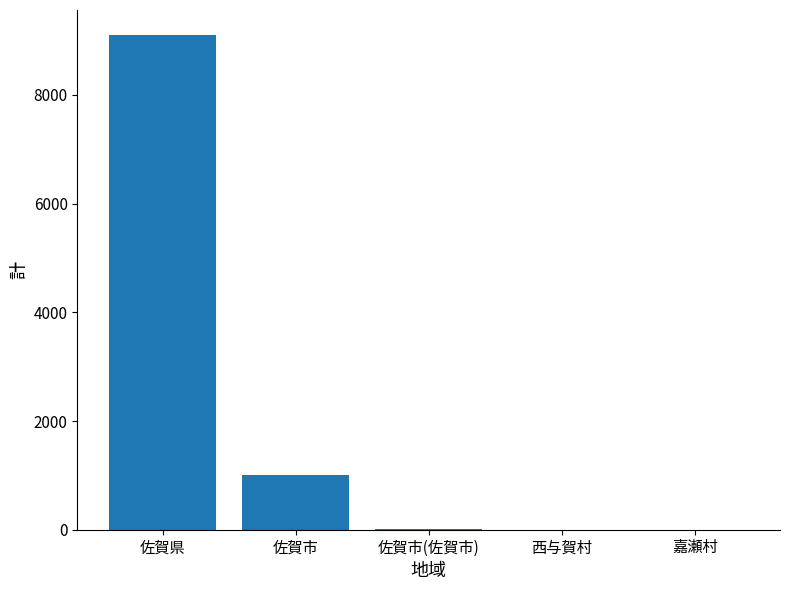

What is the greatest value displayed?

9107